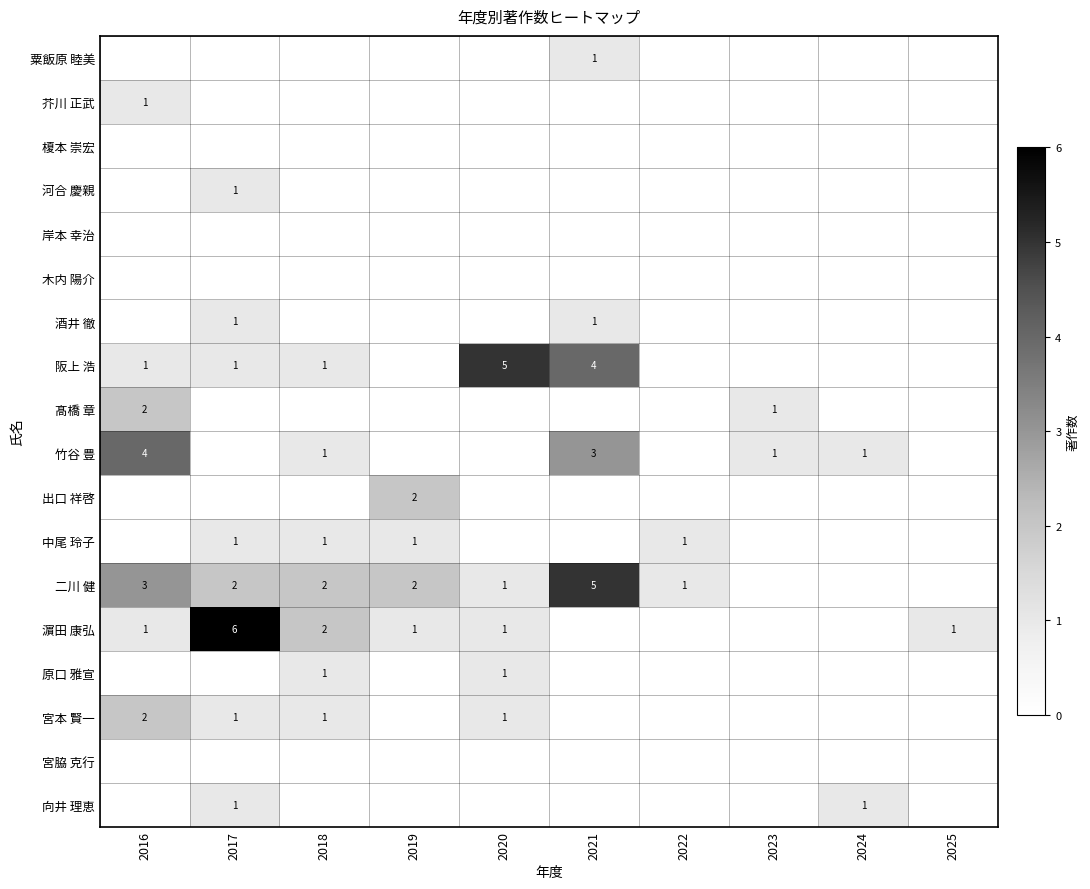

What is the spread (max minus min) of values at 2016?

4